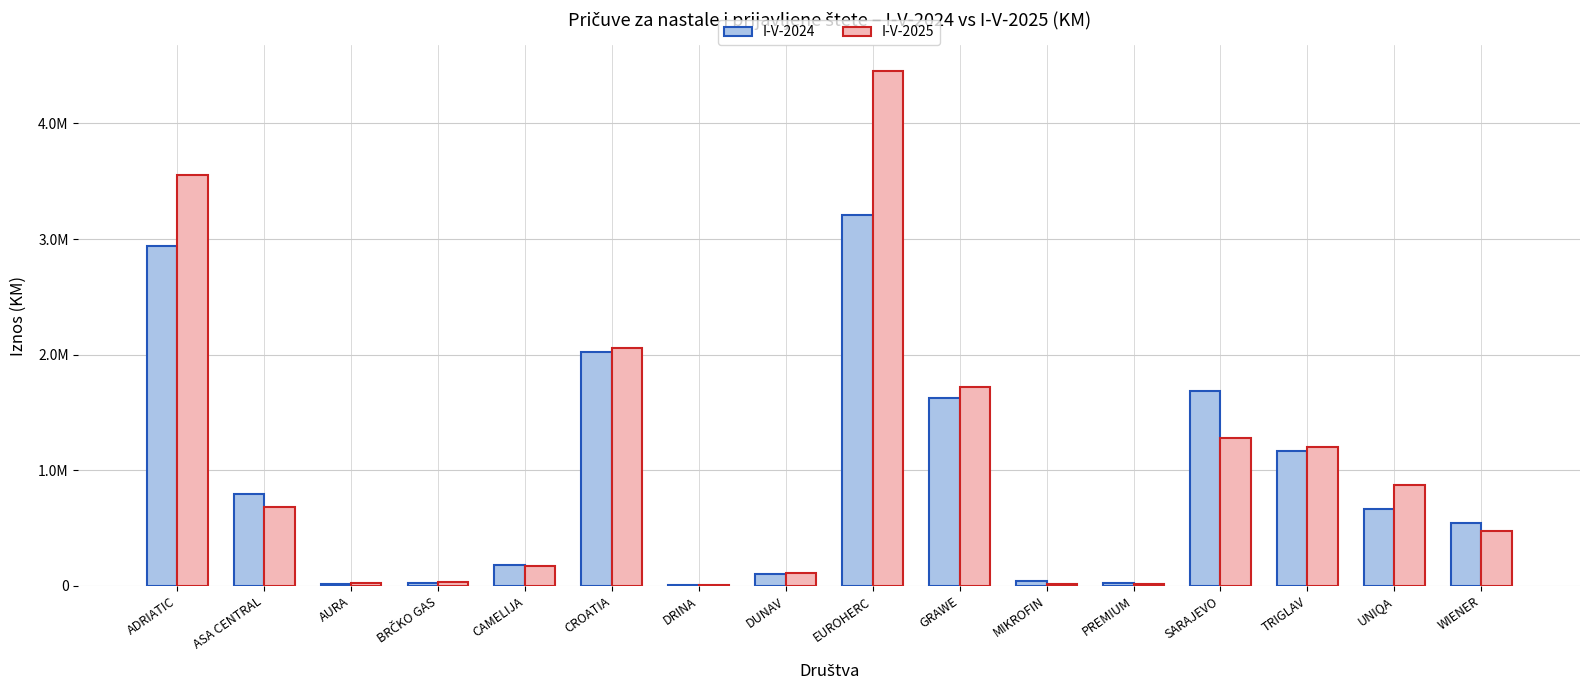

What are all the series names shown in the legend?

I-V-2024, I-V-2025